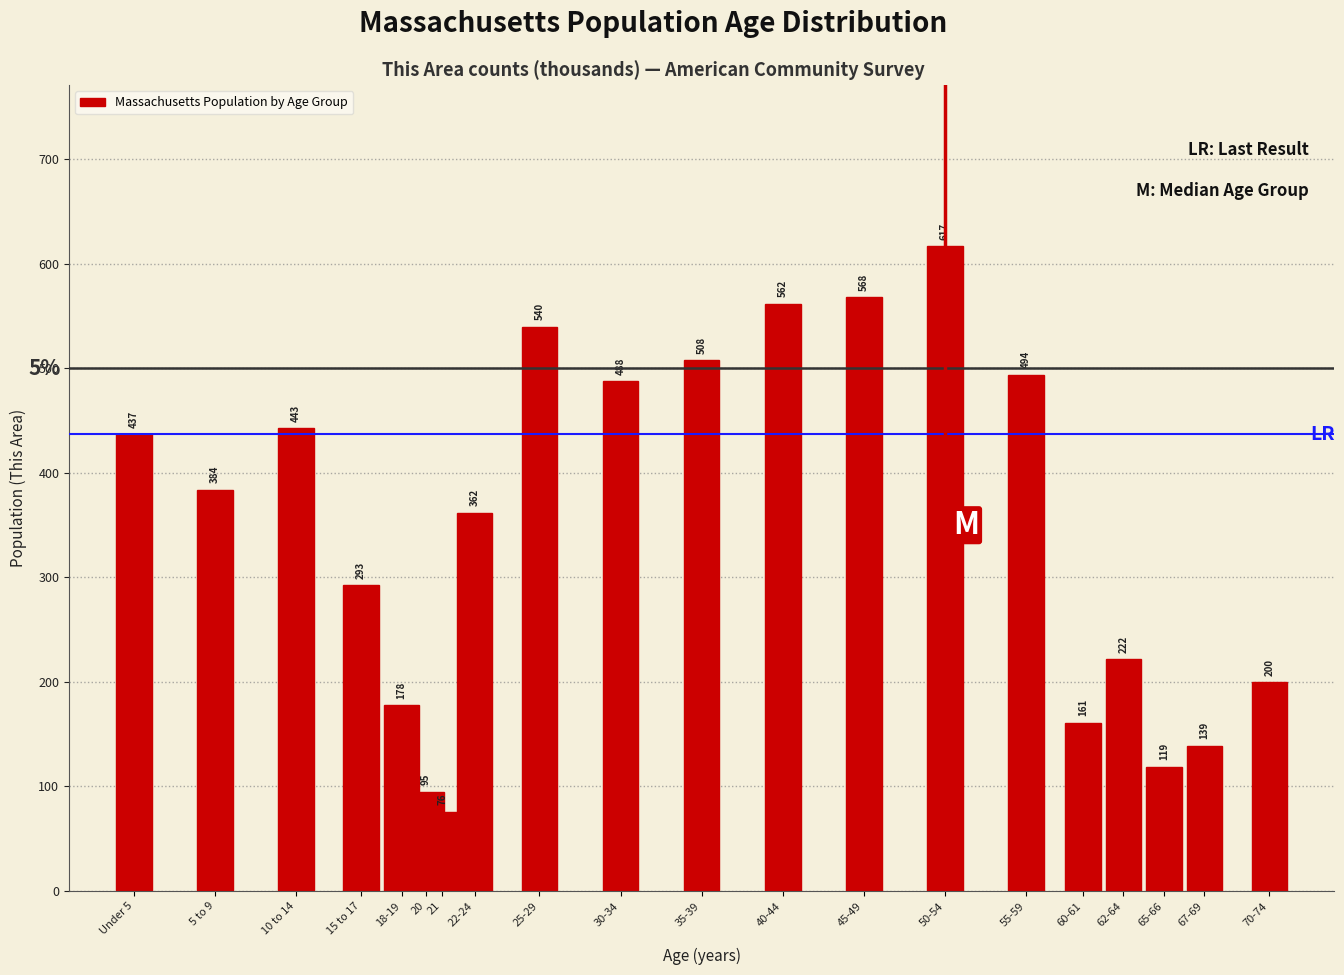

Reading left to right, extract all data points from this chart.

Under 5=437	5 to 9=384	10 to 14=443	15 to 17=293	18-19=178	20=95	21=76	22-24=362	25-29=540	30-34=488	35-39=508	40-44=562	45-49=568	50-54=617	55-59=494	60-61=161	62-64=222	65-66=119	67-69=139	70-74=200